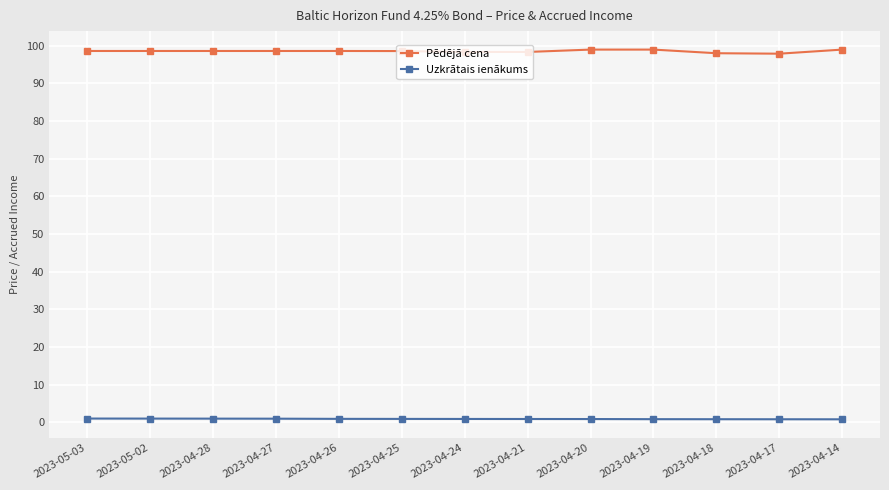

At how many categories does at least one series exceed 45?

13